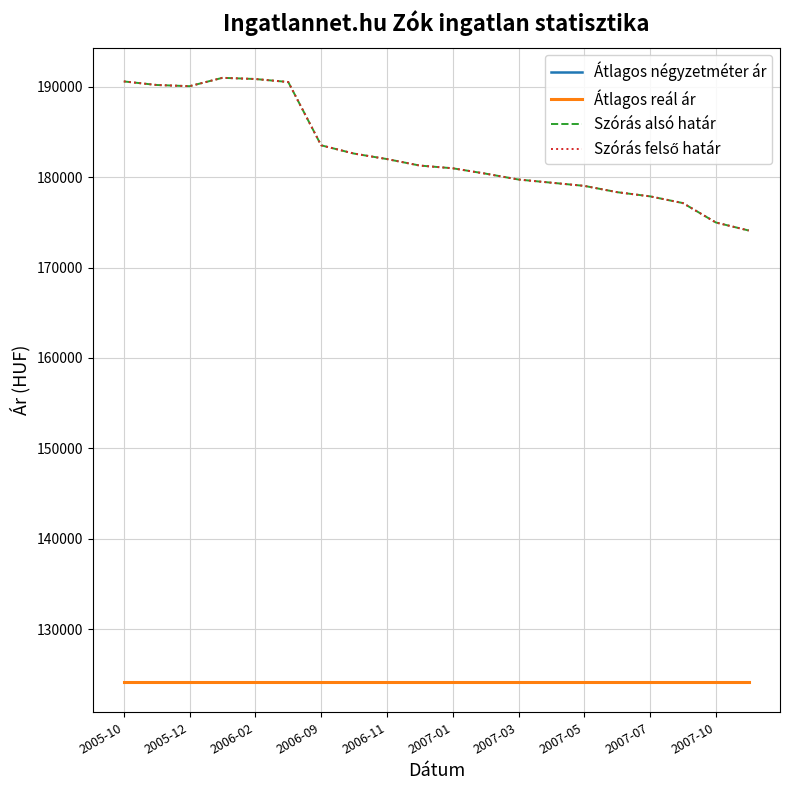

Does the chart have visible grid lines?

Yes